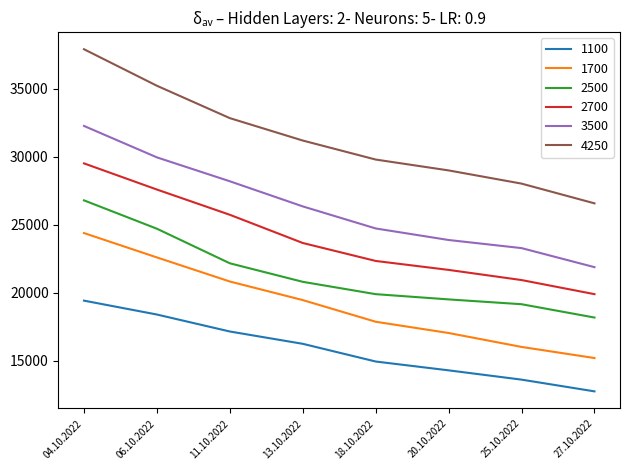

At which category is the sum across all series the highest?

04.10.2022